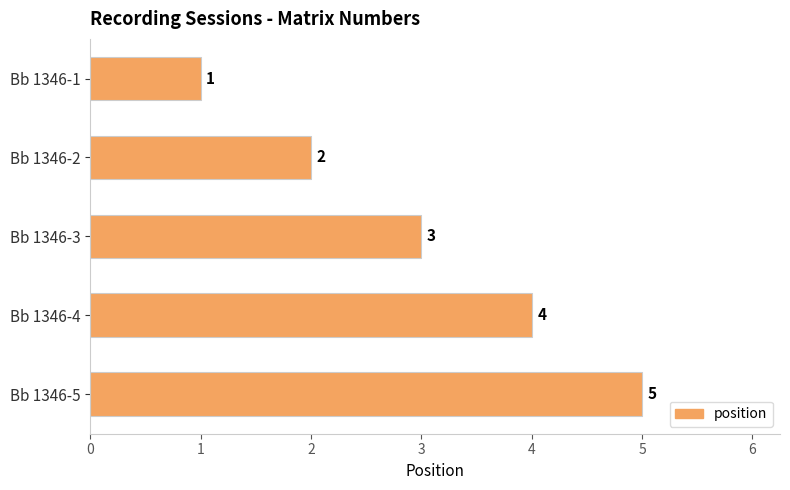

Between Bb 1346-2 and Bb 1346-1, which is larger?

Bb 1346-2